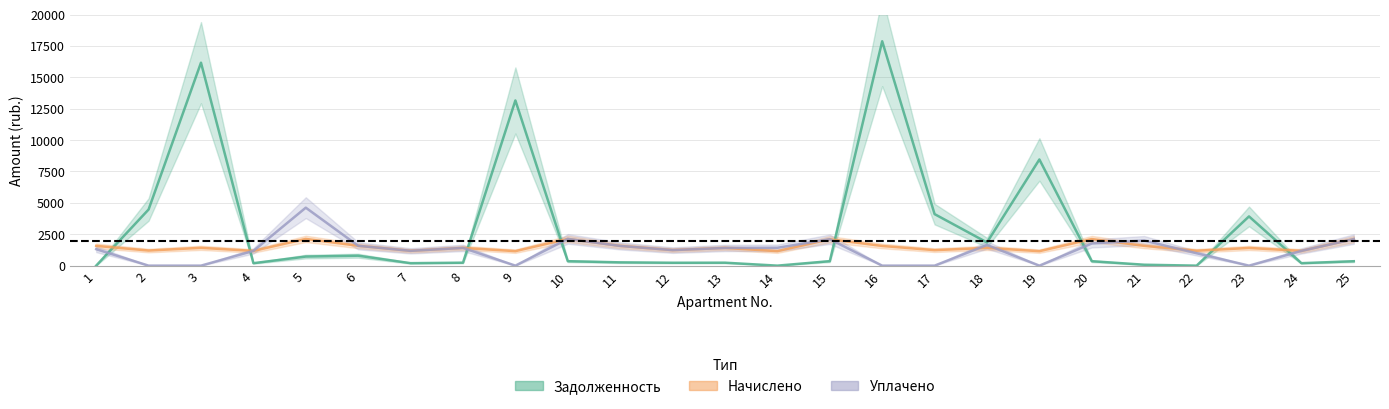

In Задолженность, how many points are lower than both neighbors (excluding endpoints)?

7